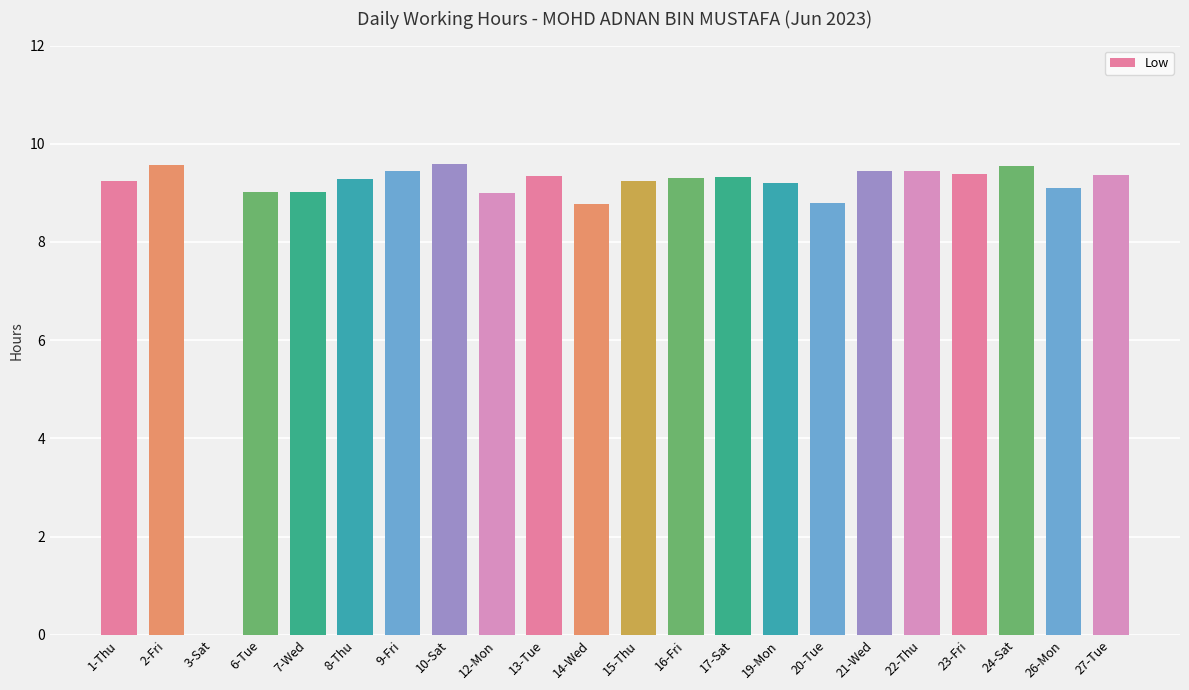

What is the maximum value shown in the chart?

9.6